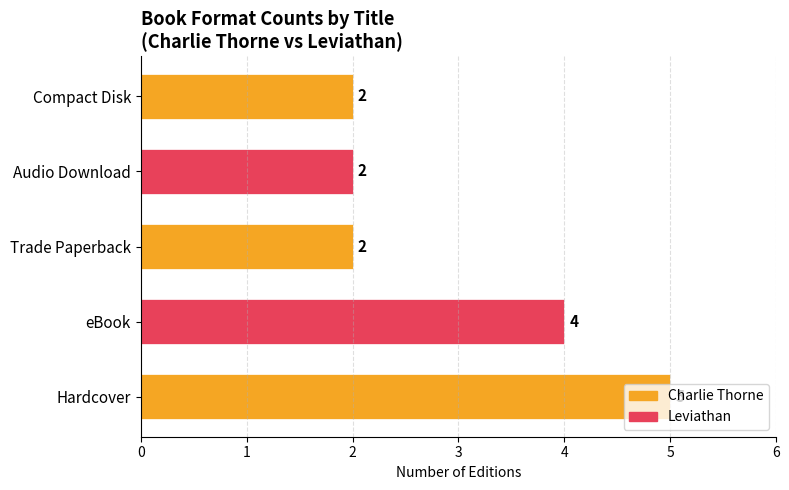

Which has a higher value, Compact Disk or eBook?

eBook